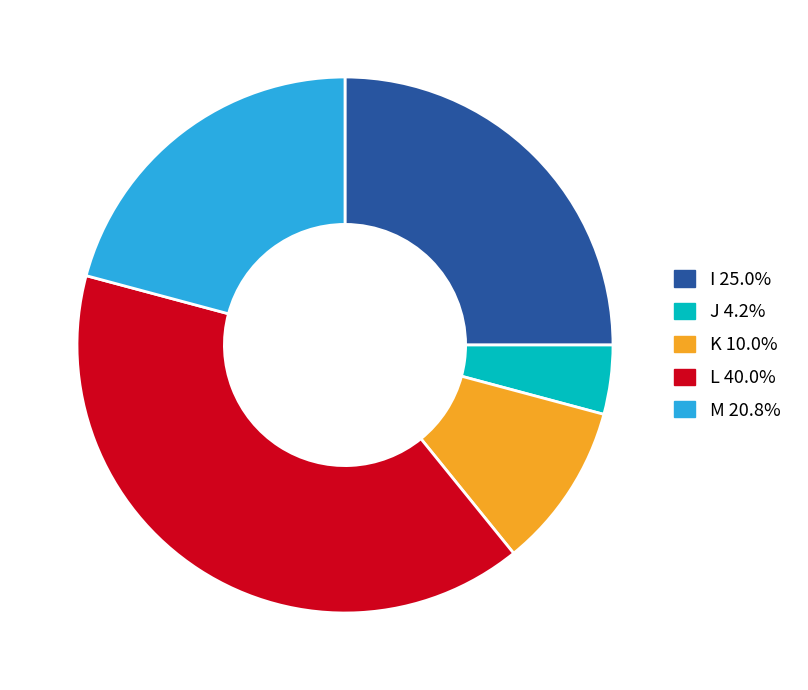

True or false: K accounts for 1% of the total.

False